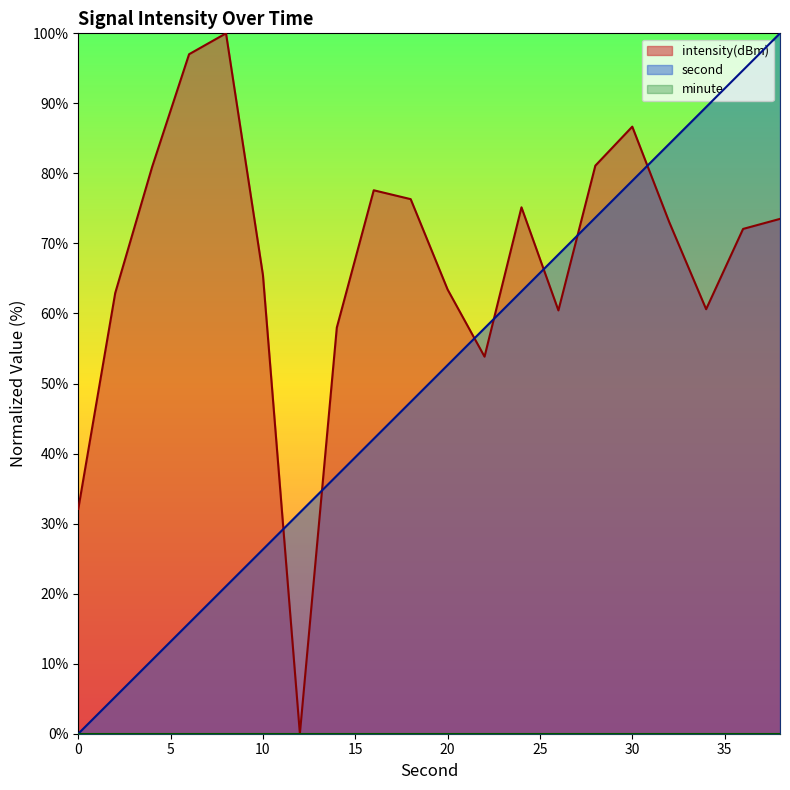

After their last crossing, which series has the higher values: intensity or second?

second